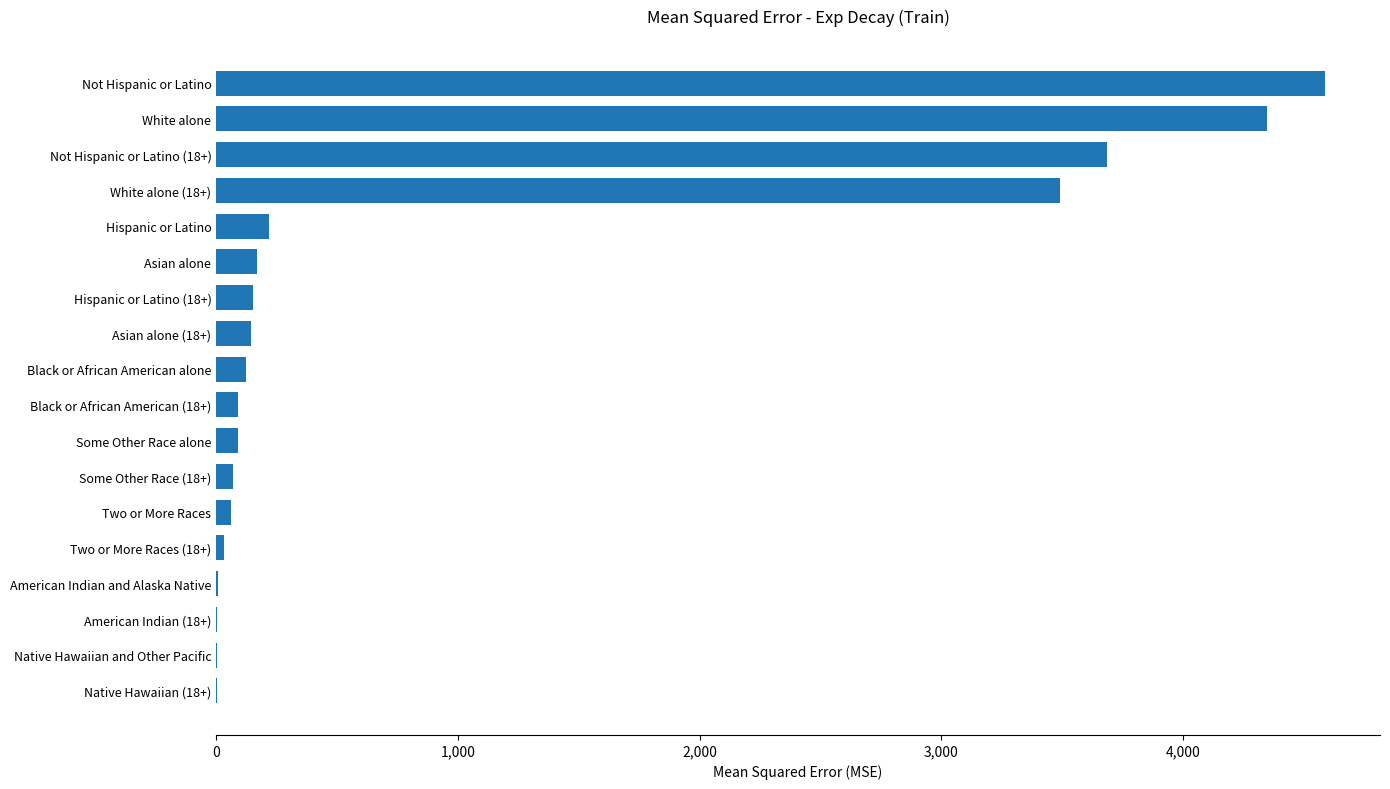

What is the sum of all values?

17276